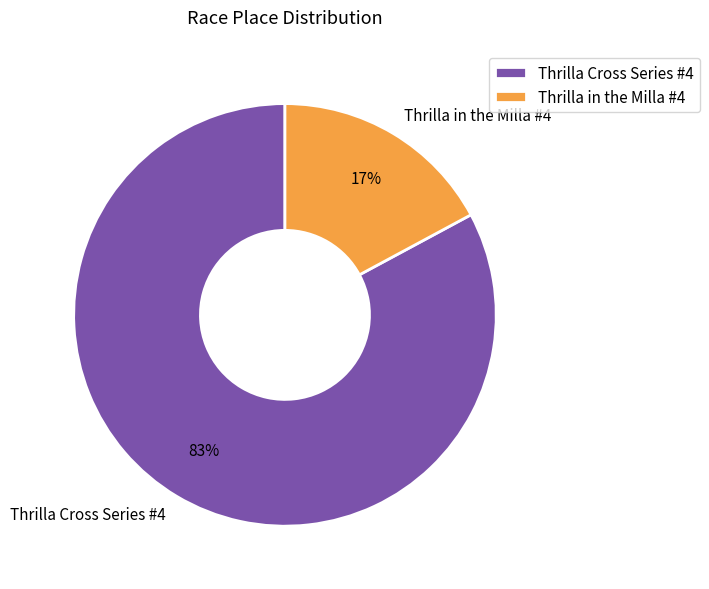

What is the majority slice?

Thrilla Cross Series #4